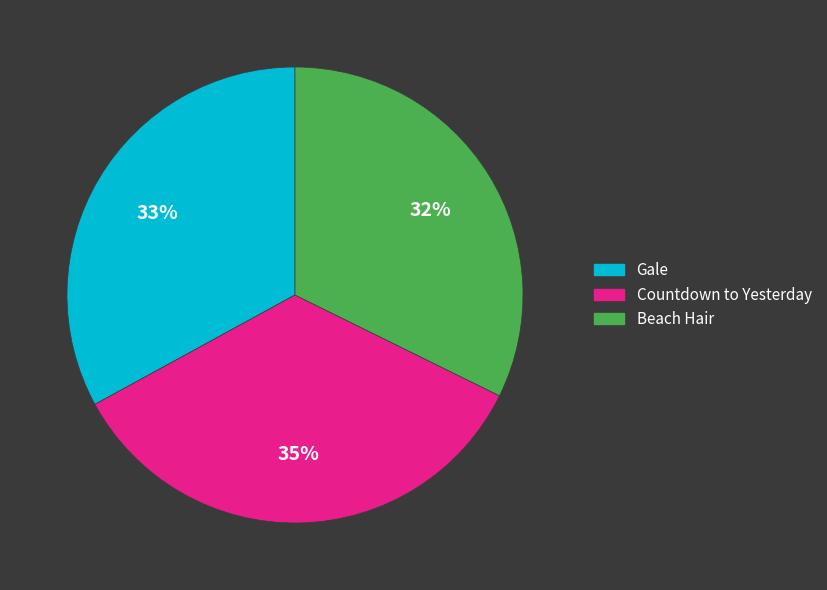

To the nearest percent, what is the combined percentage of Beach Hair and Gale?

65%